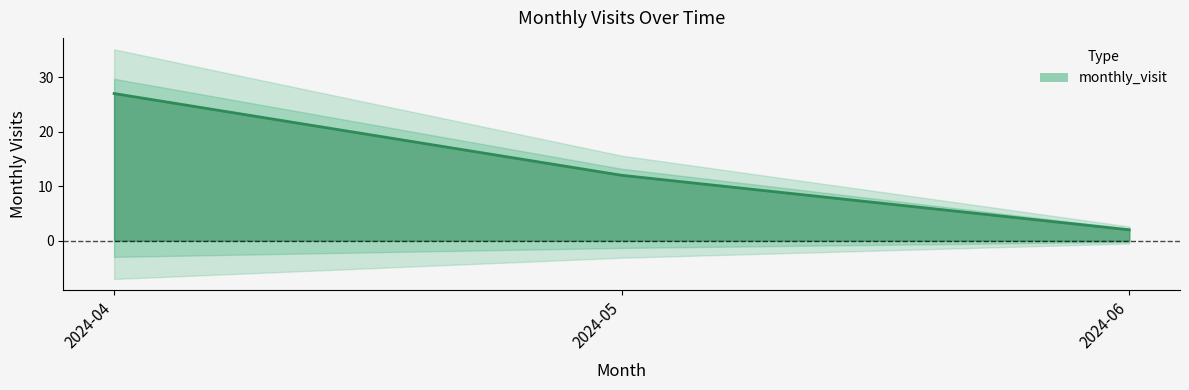

Approximately how many times larger is the value at 2024-05 compared to 2024-06?

6.0